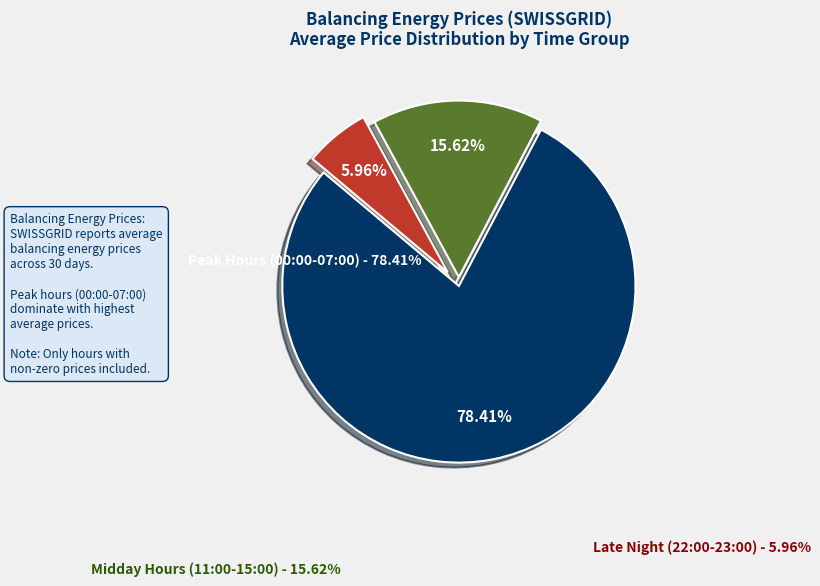

Is there a majority slice in this chart?

Yes